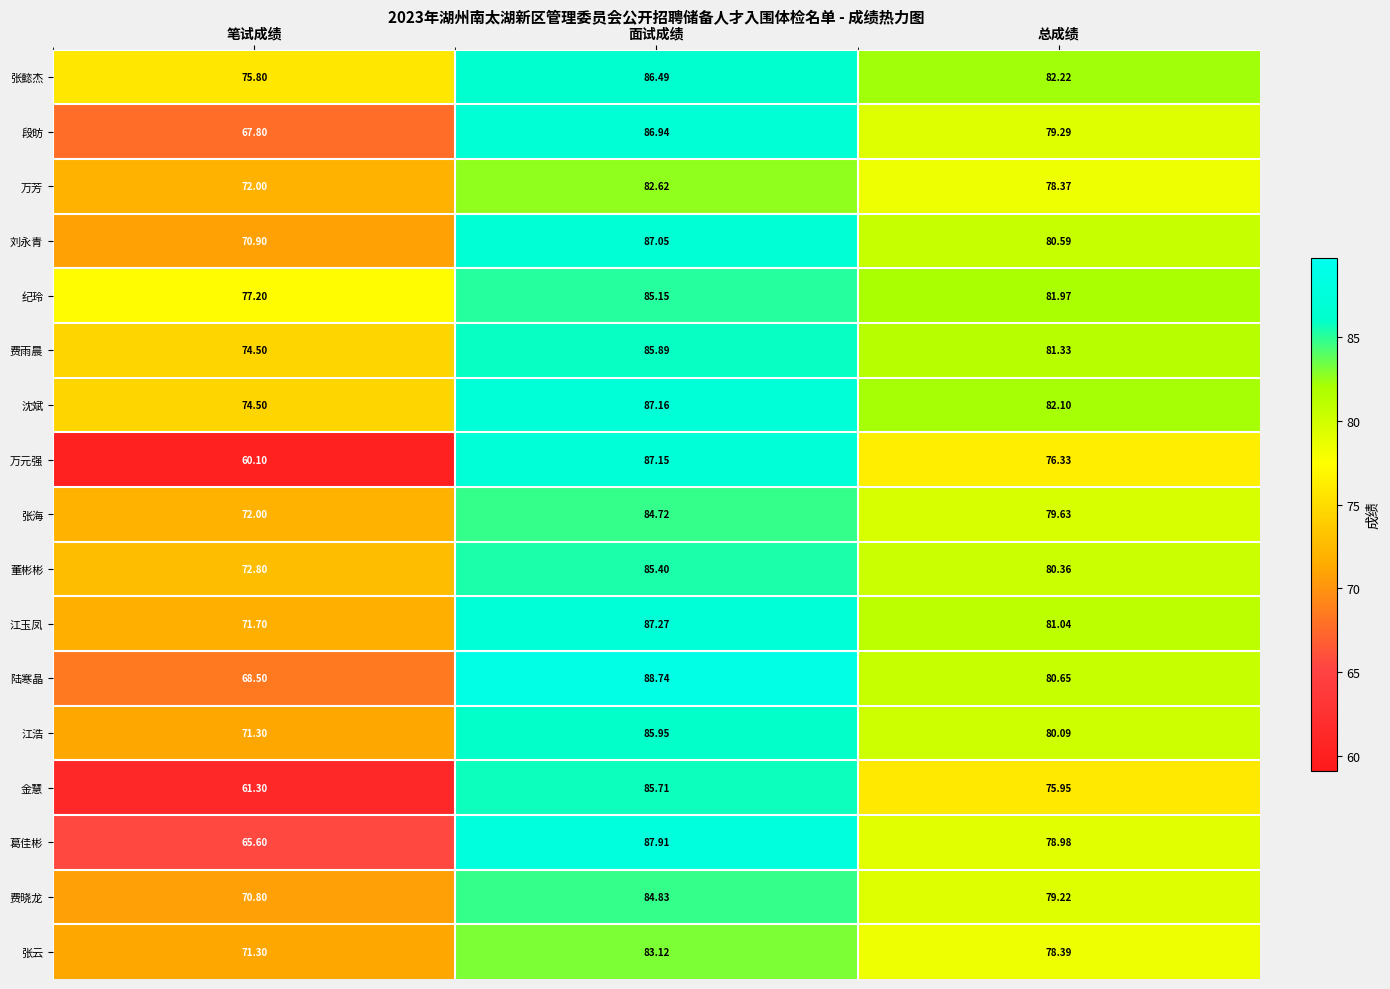

Which series has the largest range (max minus min)?

万元强